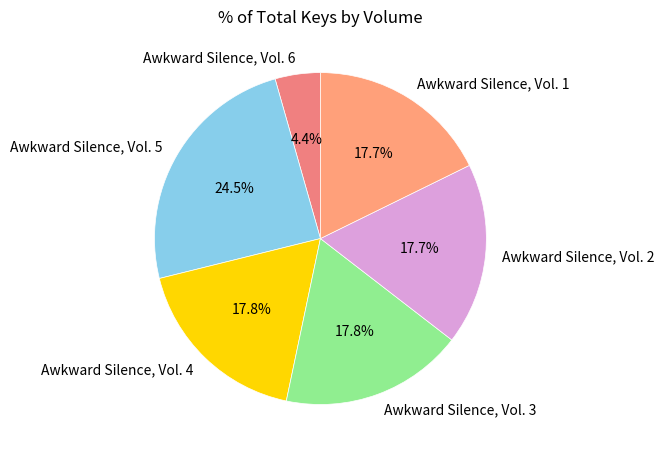

To the nearest percent, what is the combined percentage of Awkward Silence, Vol. 4 and Awkward Silence, Vol. 2?

36%